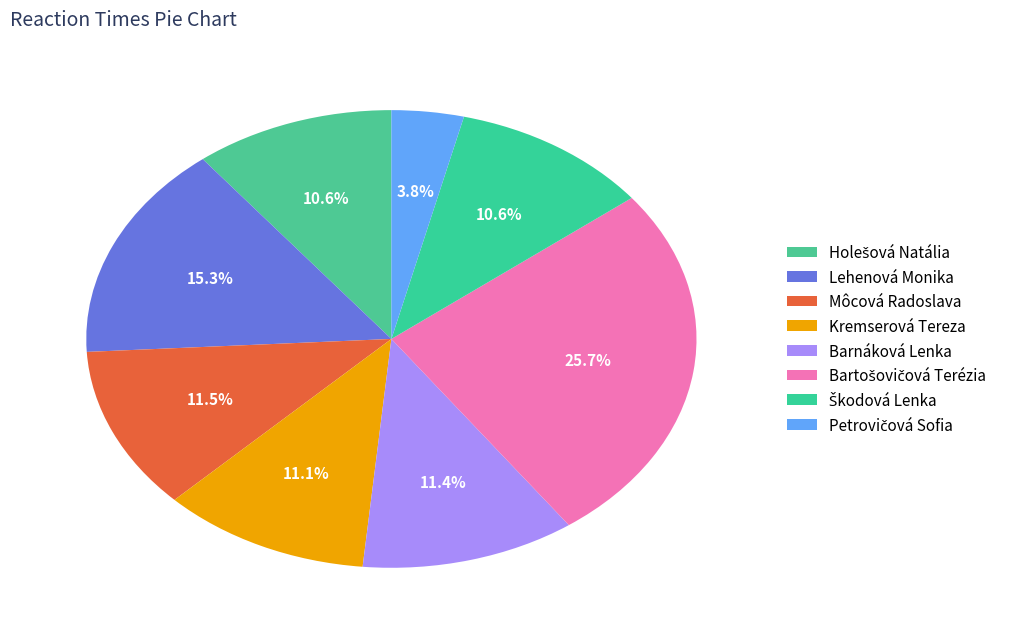

Rank the categories by value from highest to lowest.

Bartošovičová Terézia, Lehenová Monika, Môcová Radoslava, Barnáková Lenka, Kremserová Tereza, Holešová Natália, Škodová Lenka, Petrovičová Sofia